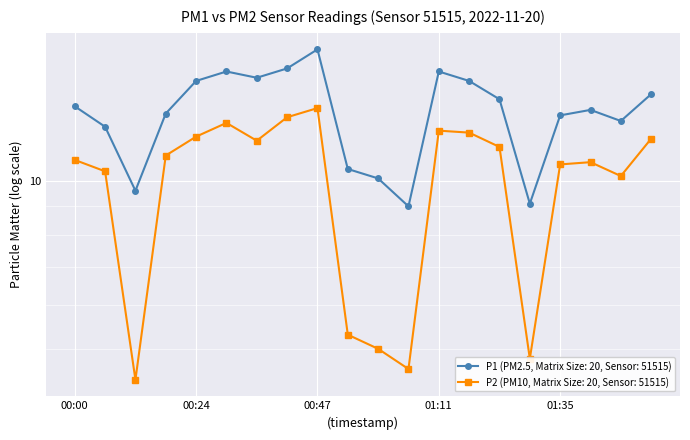

At which category is the sum across all series the highest?

00:47